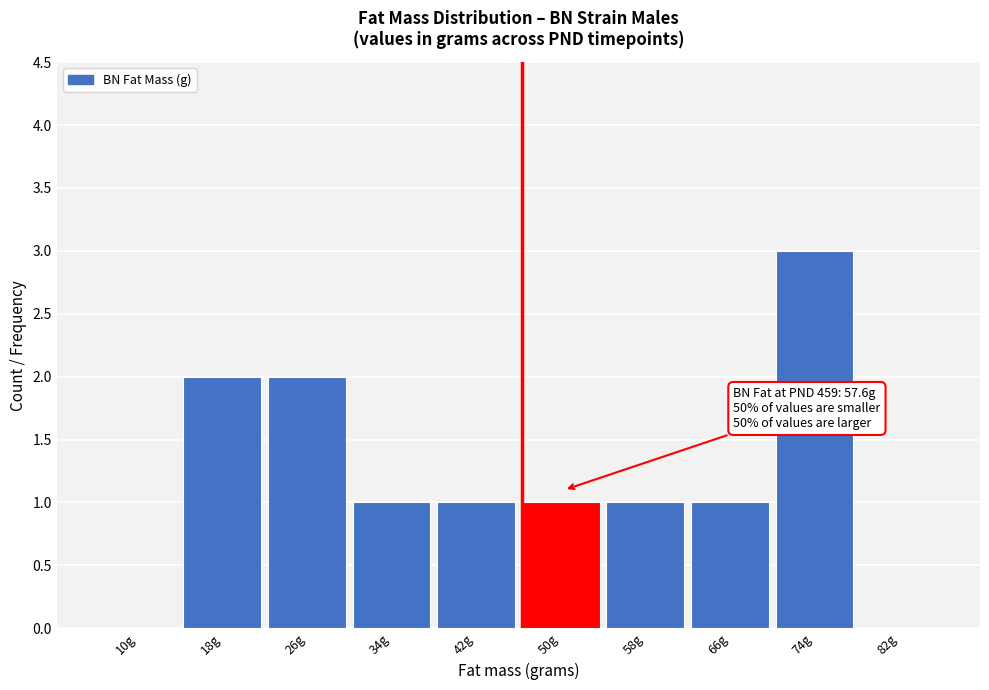

Reading left to right, transcribe all the data shown in this chart.

10g=0	18g=2	26g=2	34g=1	42g=1	50g=1	58g=1	66g=1	74g=3	82g=0